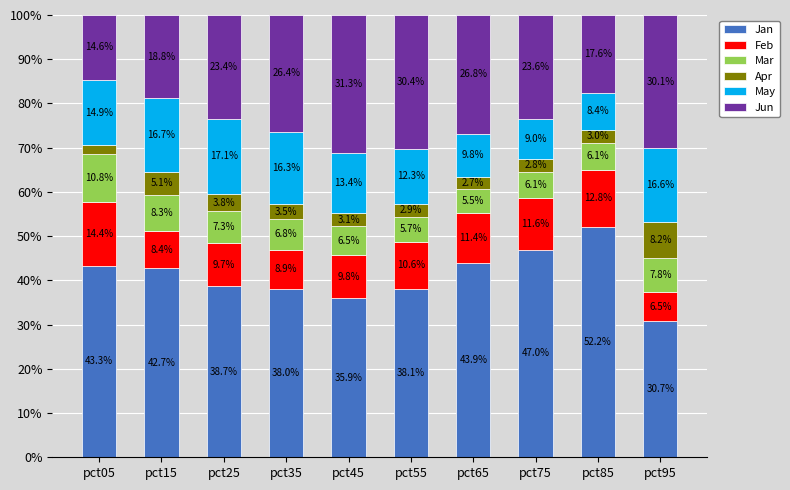

Are the bars horizontal?

No